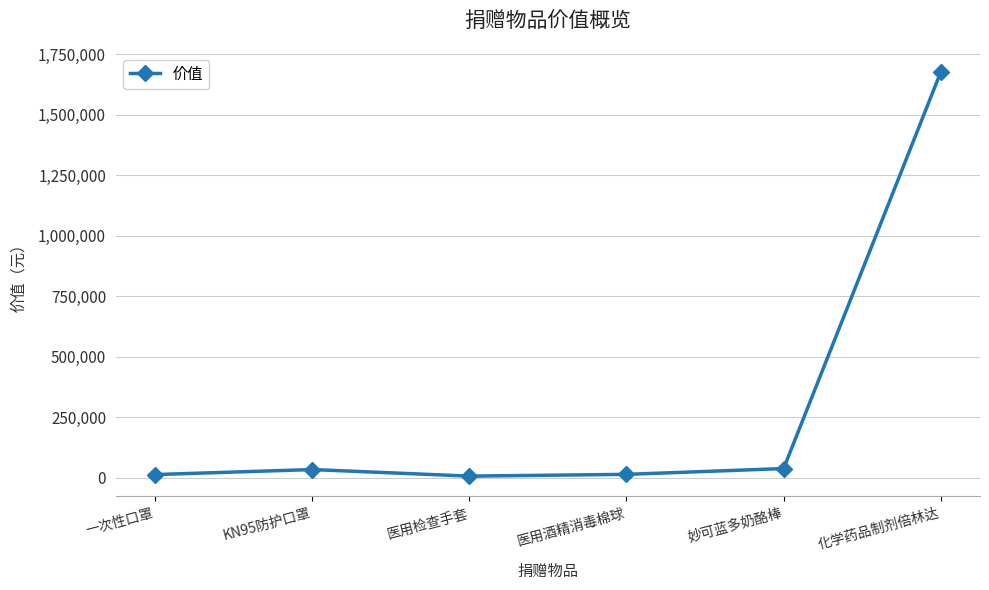

Count the number of categories in the chart.

6